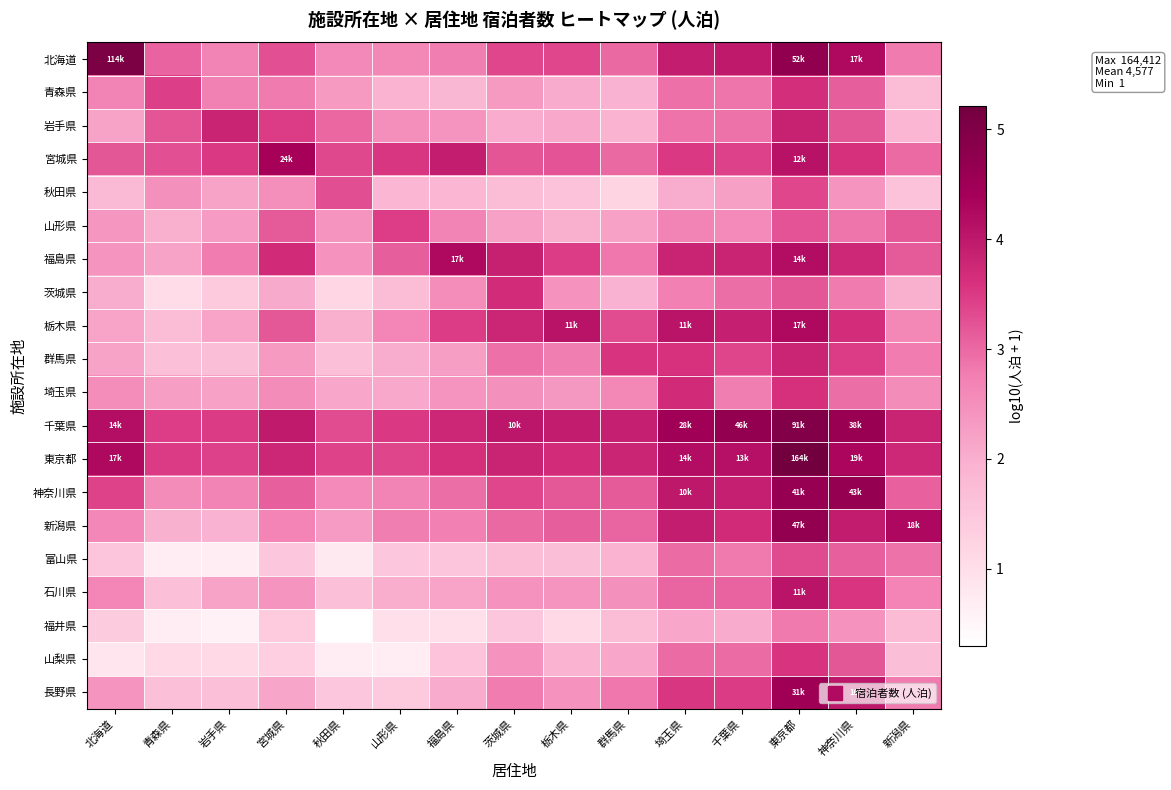

At how many categories does at least one series exceed 2?

15